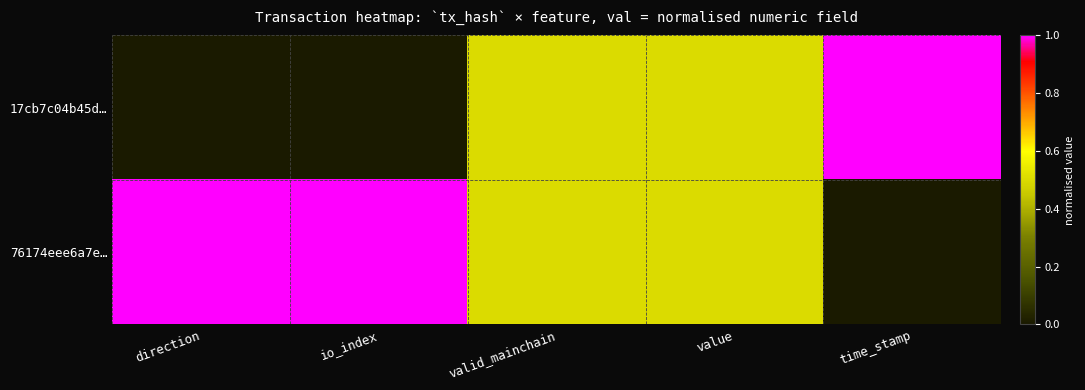

Which series has the largest total across all categories?

76174eee6a7e…